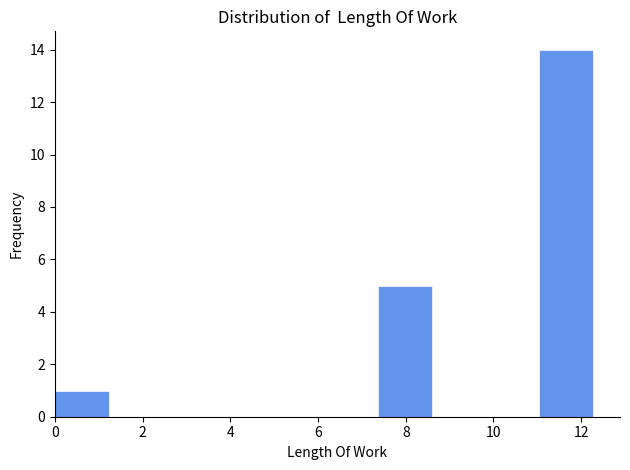

Over which range of the x-axis is the bar tallest?

11.0 to 12.2